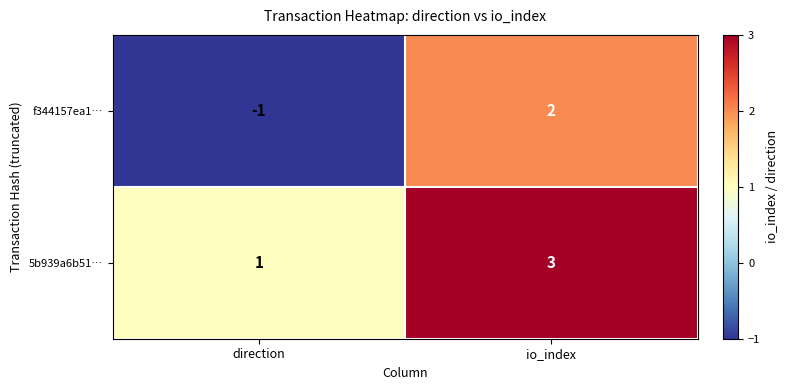

Reading left to right, extract all data points from this chart.

f344157ea1…: -1	2
5b939a6b51…: 1	3